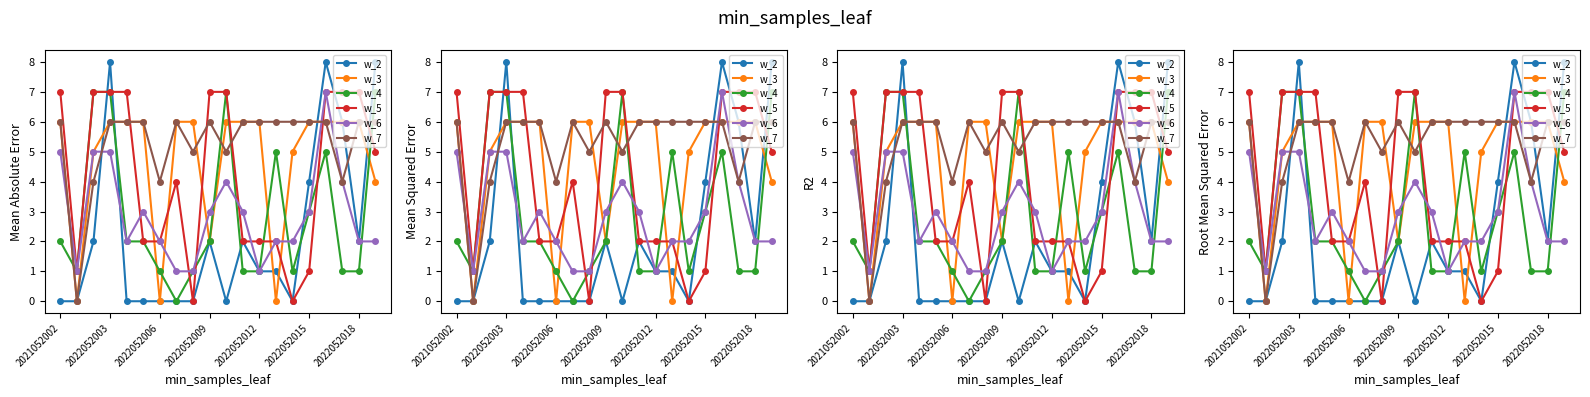

What is the total value across all series at 13?

16